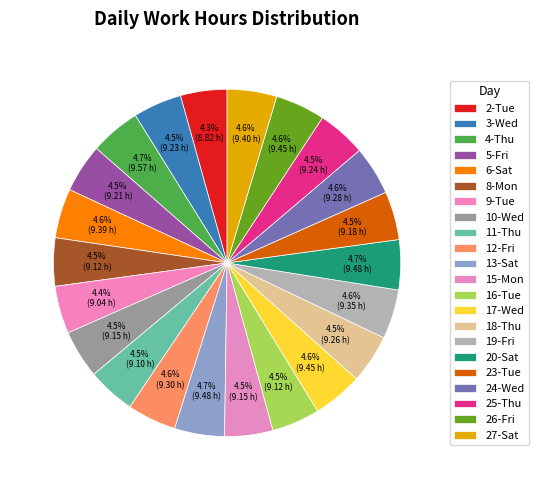

How many segments does this pie chart have?

22